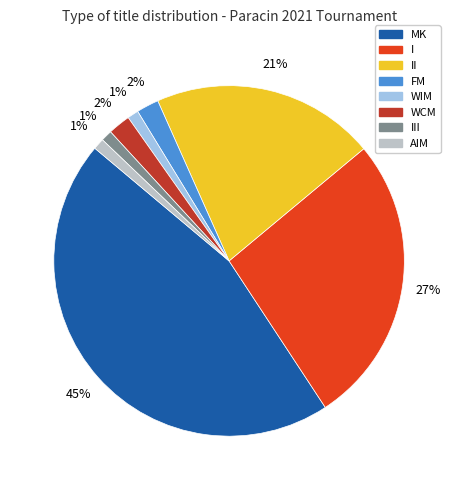

Is the sum of MK and I greater than half?

Yes